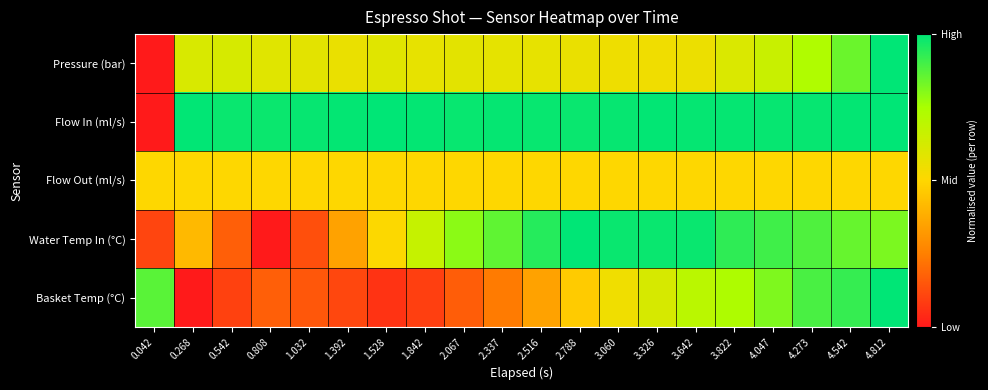

Count the number of categories in the chart.

20